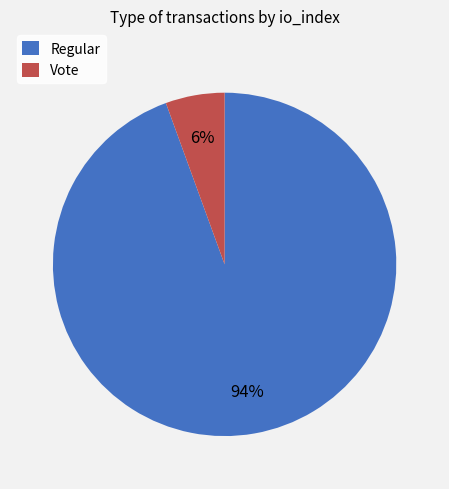

Which category has the smallest portion of the pie?

Vote